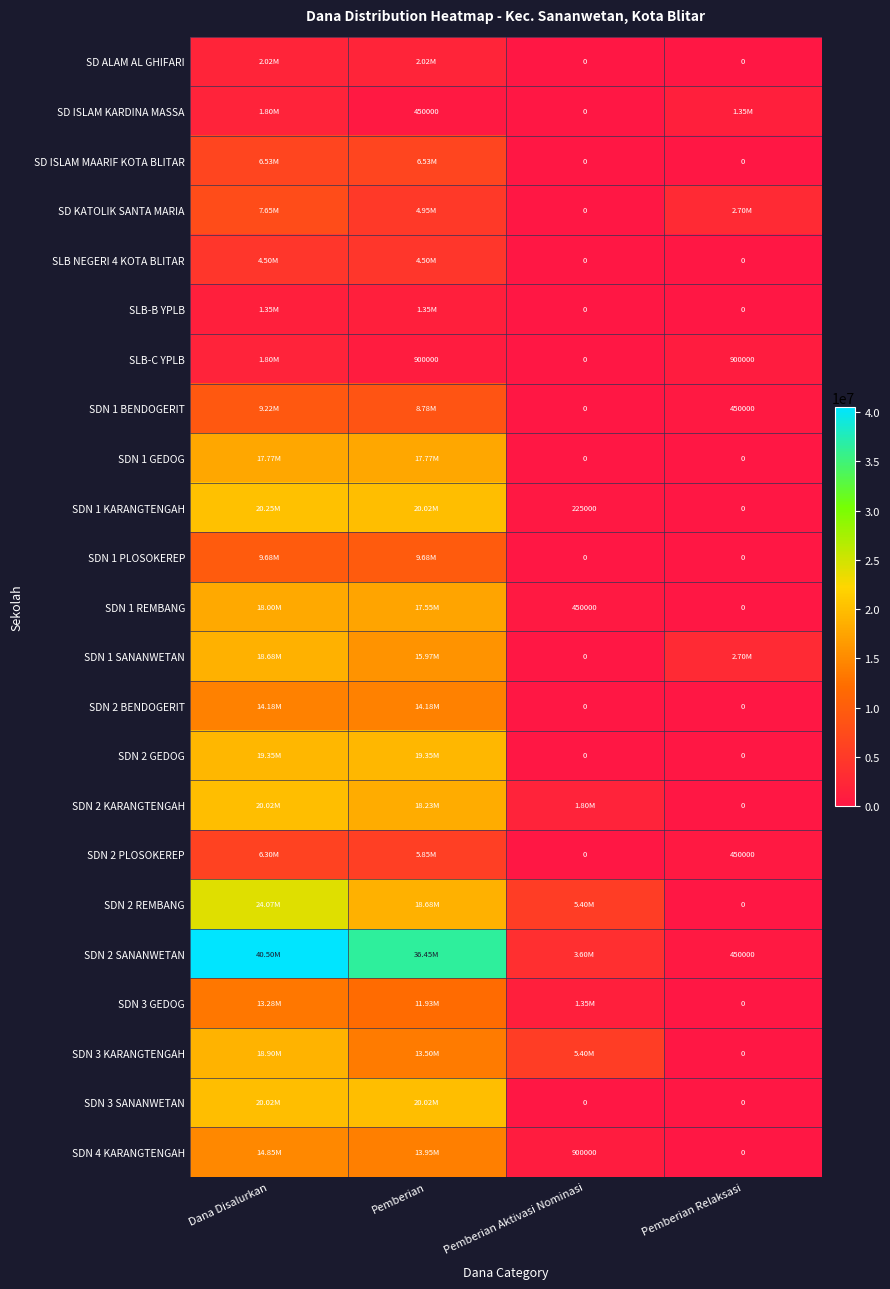

What is the sum of the SDN 1 BENDOGERIT values at Pemberian Aktivasi Nominasi and Pemberian Relaksasi?

450000